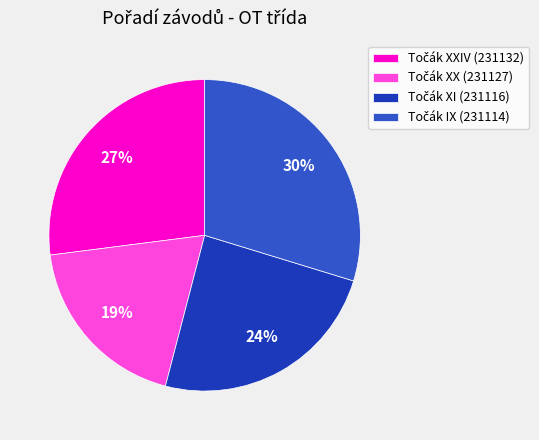

Does any single category account for the majority?

No